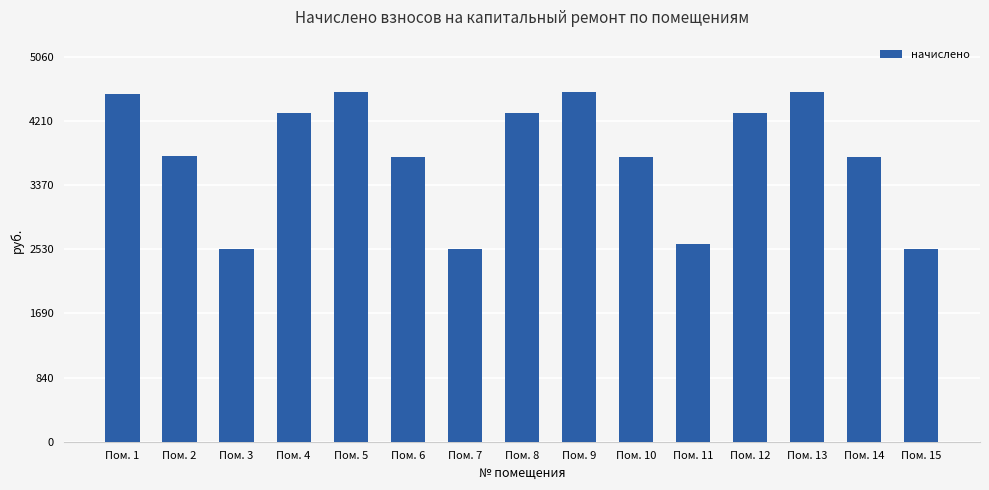

At which label does the data first exceed 3758?

Пом. 1